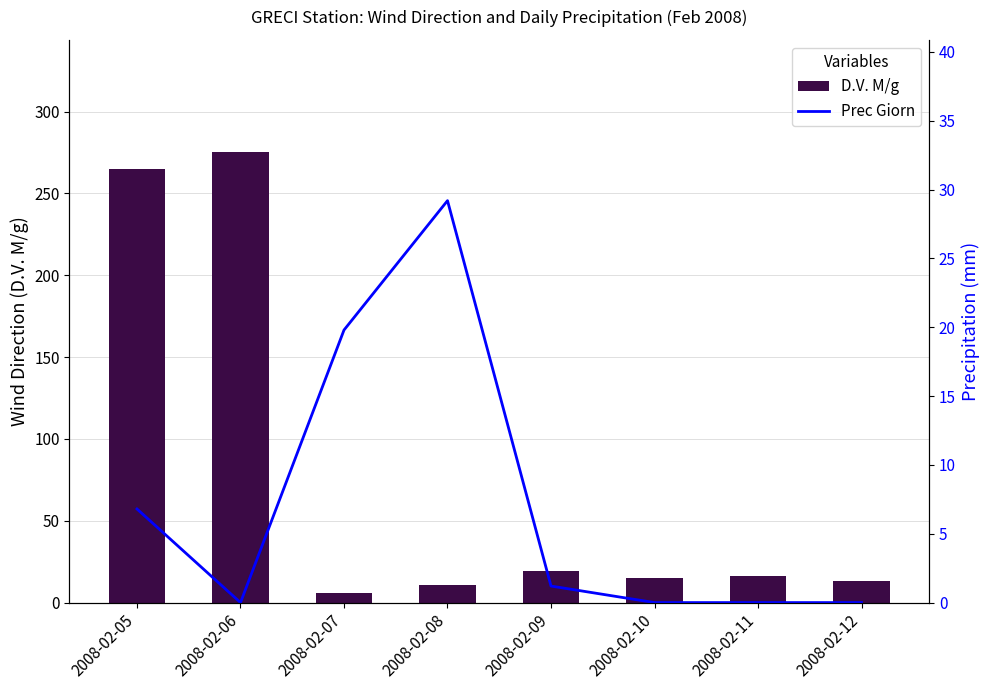

What is the difference between the second highest and minimum values in the Prec Giorn series?

19.8